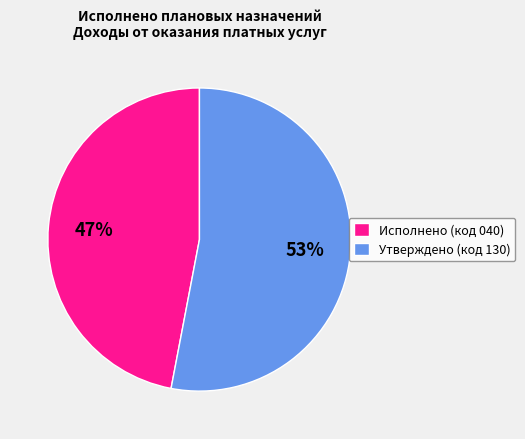

Is there any slice that represents more than half of the pie?

Yes